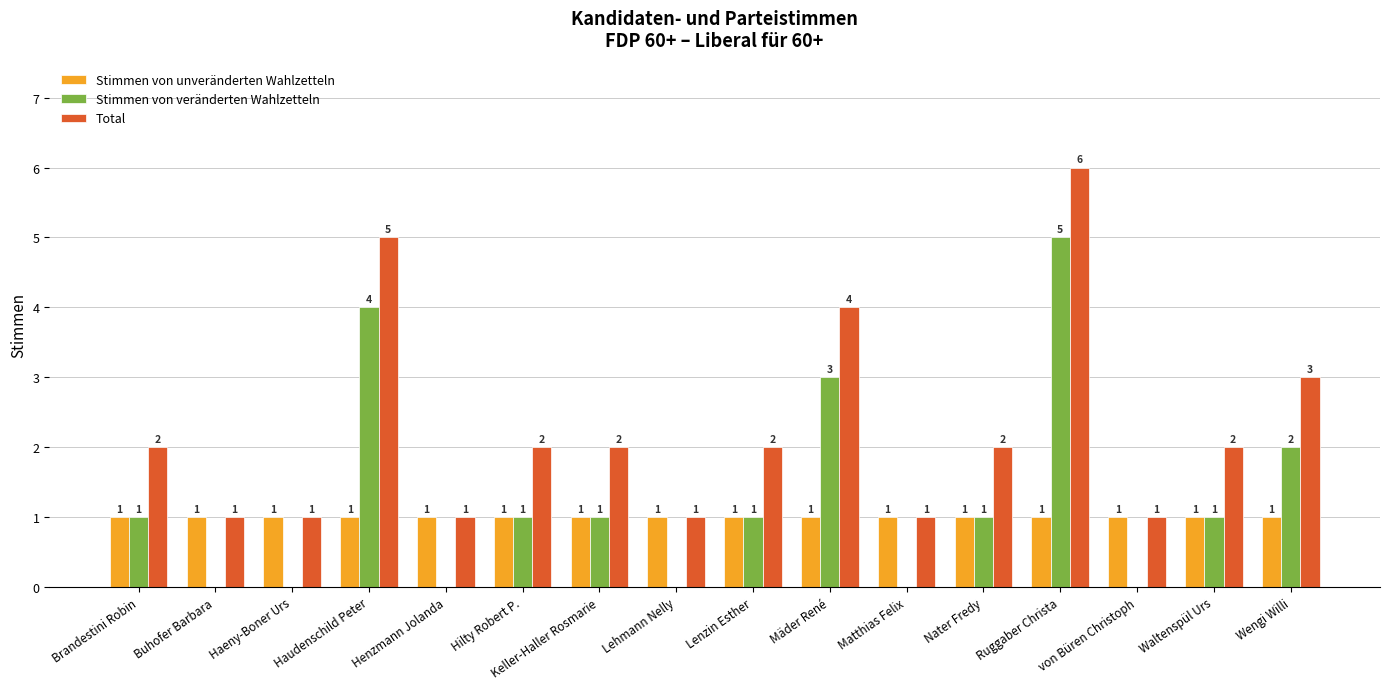

What is the average value of the Total series?

2